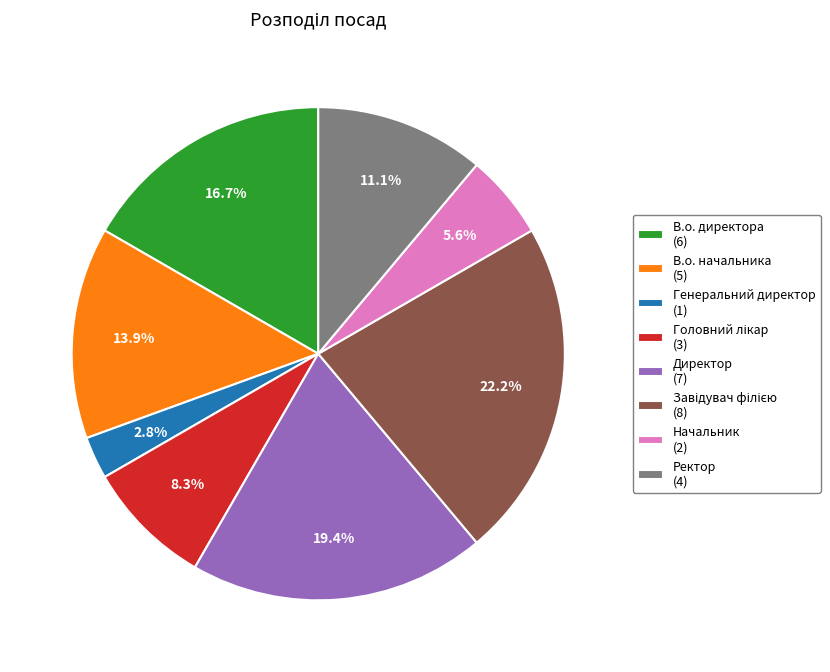

What percentage is the Генеральний директор slice, to the nearest percent?

3%